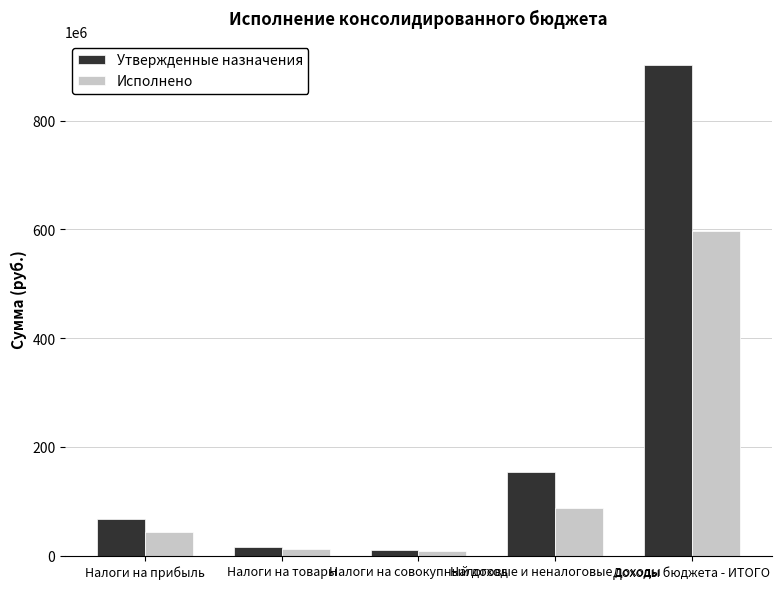

What are all the series names shown in the legend?

Утвержденные назначения, Исполнено